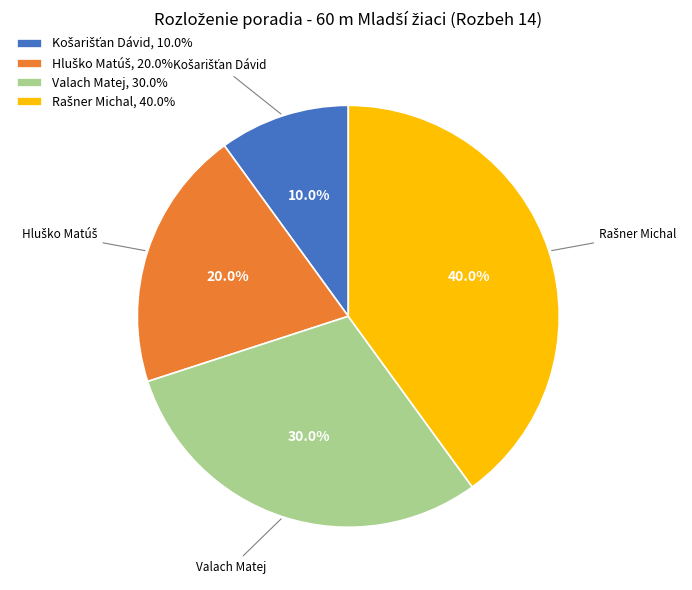

How many slices are in this pie chart?

4